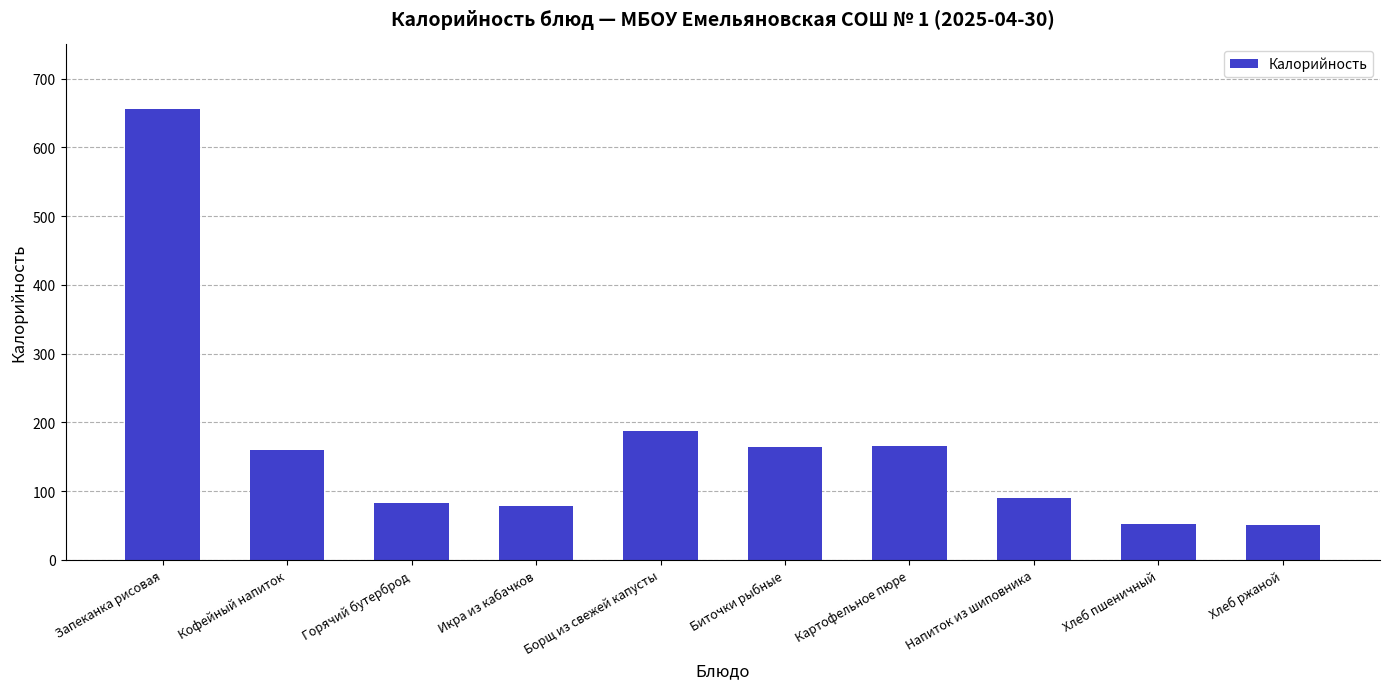

What is the difference between the second highest and second lowest values?

135.5